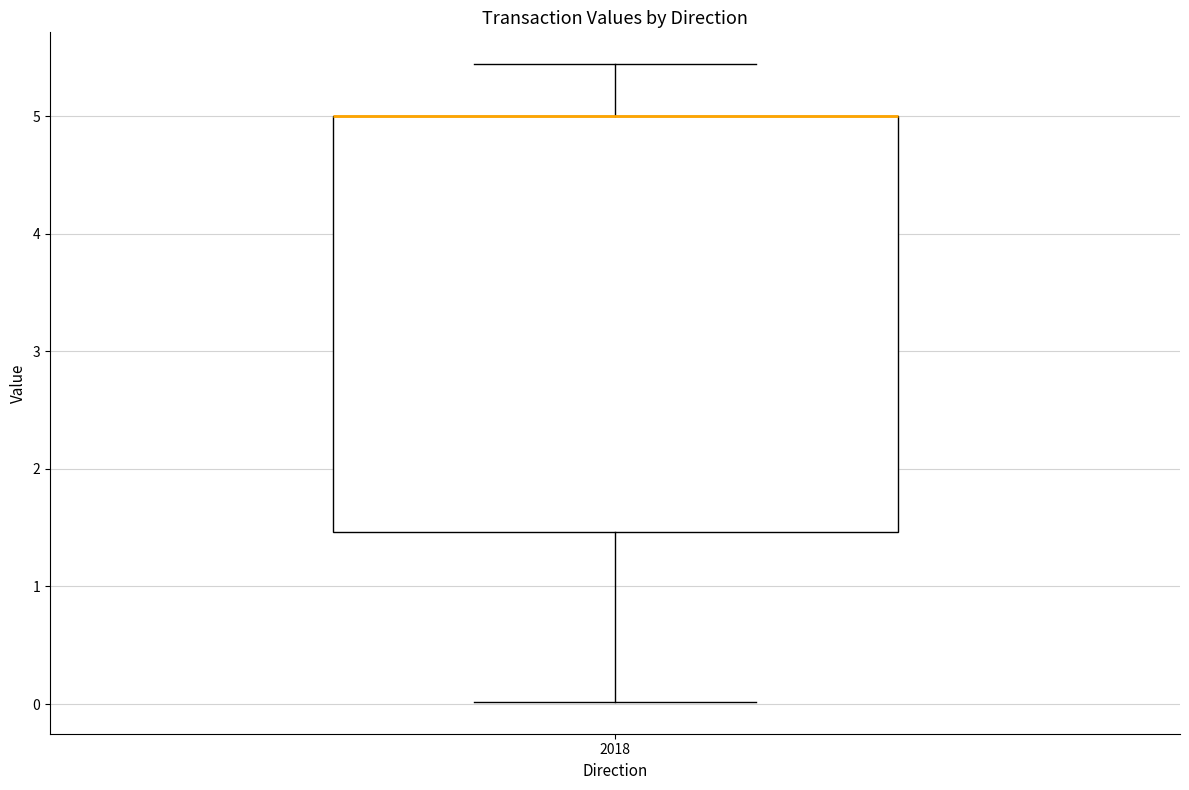

Transcribe this box plot: give where the median line is, the range the box spans, and where the two whiskers end, as read against the y-axis. The values are not printed on the chart, so give them approximately, as read against the axis.

median 5.0 (drawn on the box's upper edge), box 1.5 to 5.0, whiskers 0.0 to 5.4